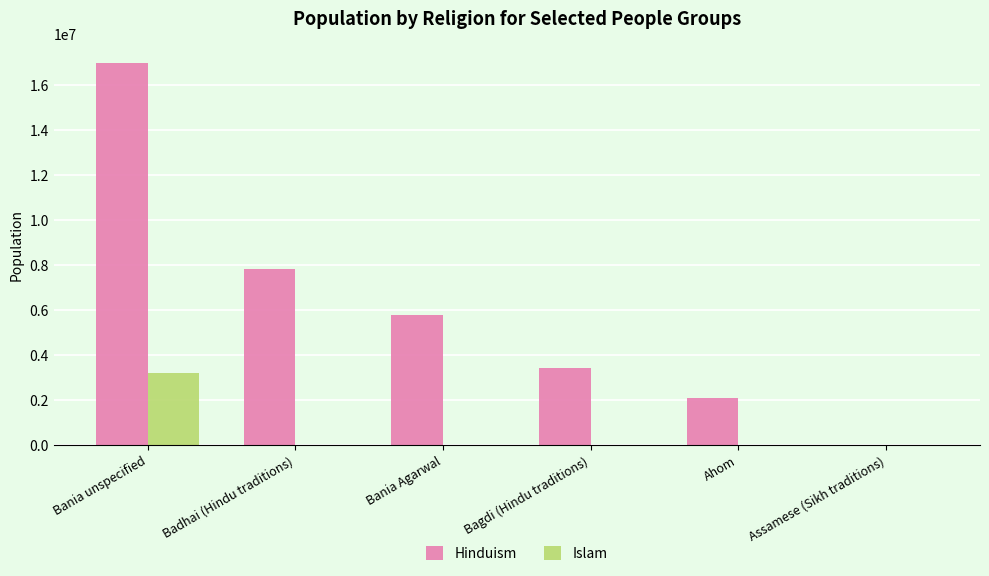

Between Badhai (Hindu traditions) and Bagdi (Hindu traditions), which series saw the biggest shift?

Hinduism